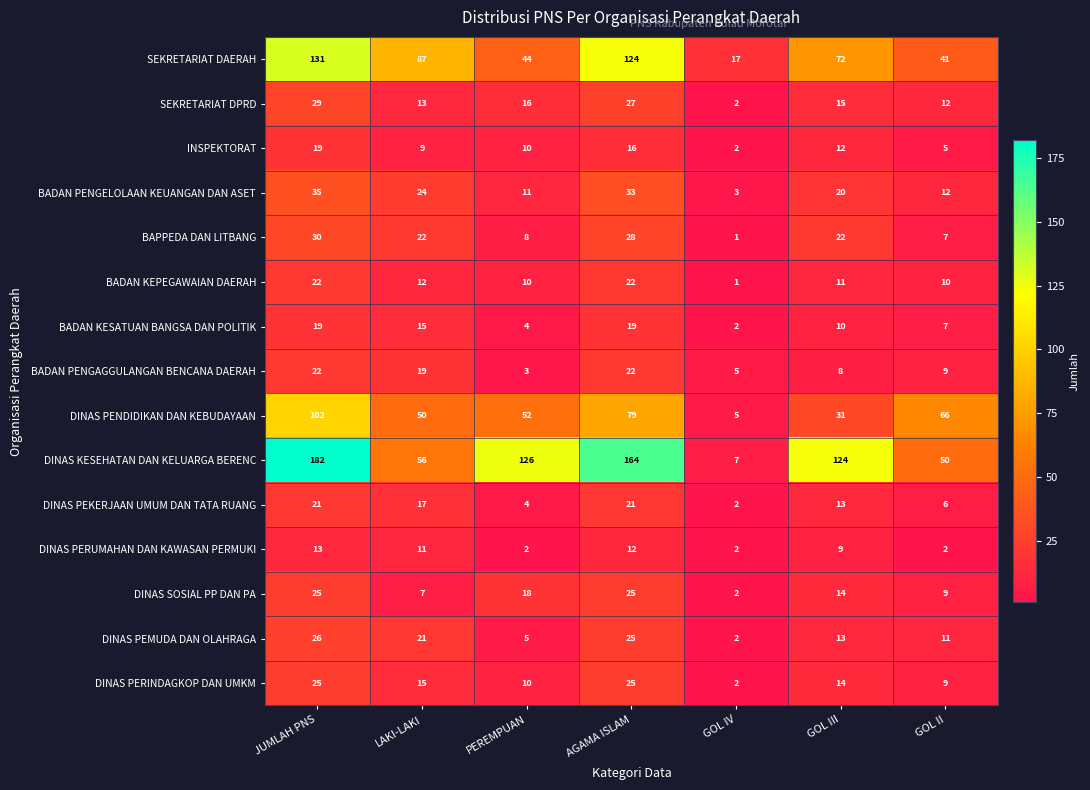

Is the value of DINAS PERUMAHAN DAN KAWASAN PERMUKI at AGAMA ISLAM greater than the value of DINAS SOSIAL PP DAN PA at GOL IV?

Yes